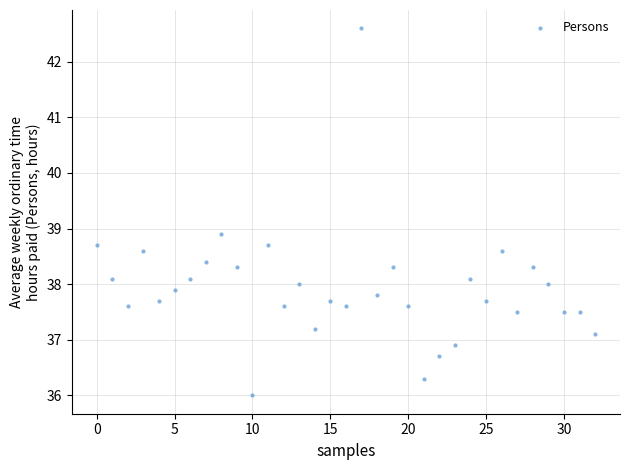

What is the range of Y values (max minus min)?

6.6